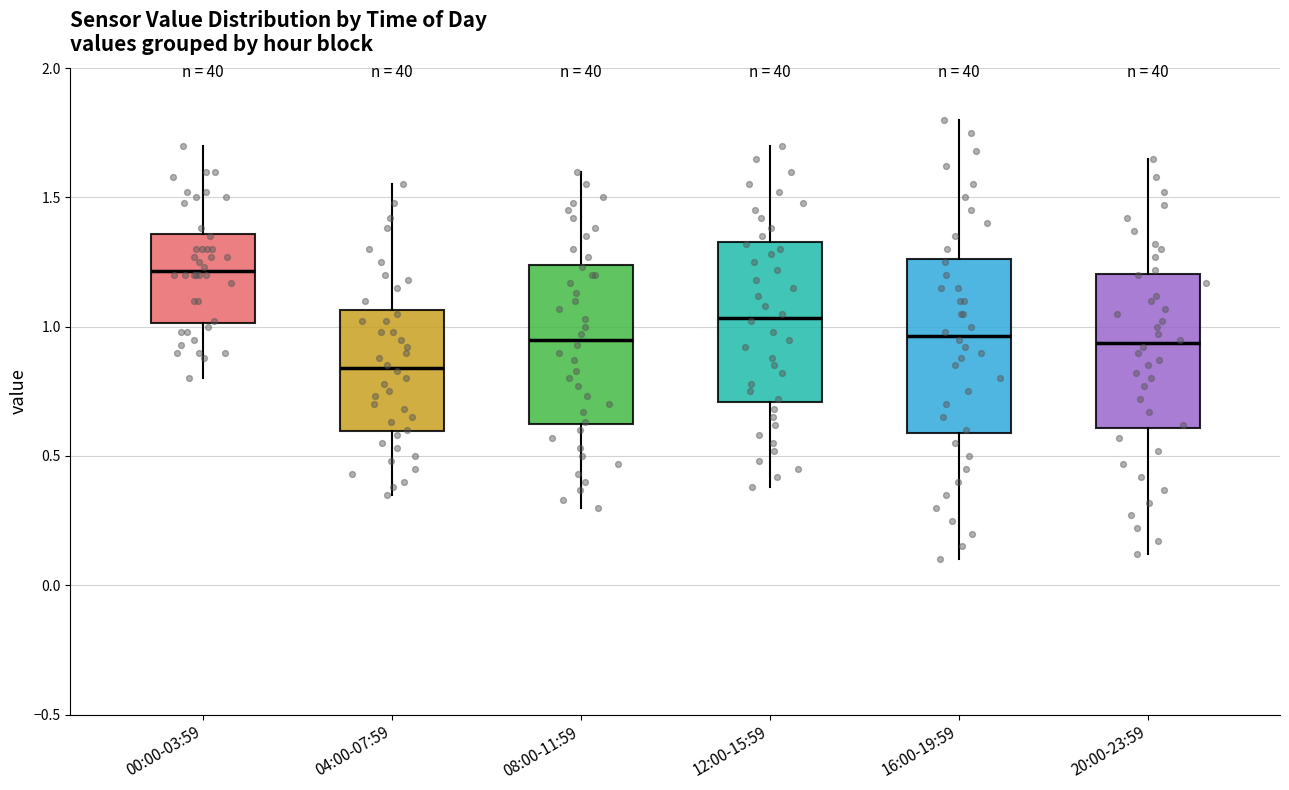

Where does the upper whisker of the box for 12:00-15:59 end on the y-axis? The values are not printed on the chart, so give them approximately, as read against the axis.

1.70